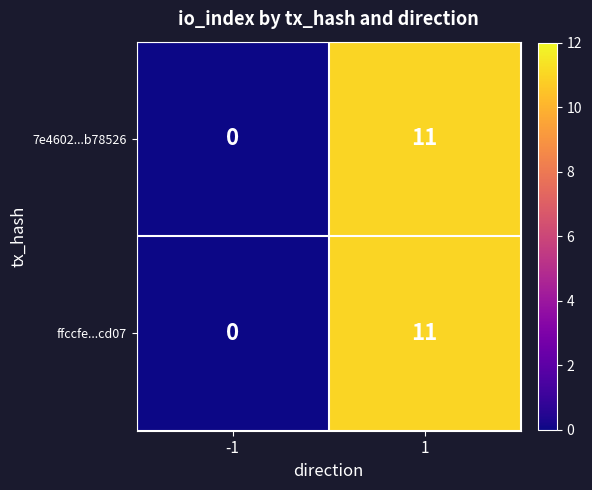

What is the sum of the 7e4602...b78526 values at 1 and -1?

11